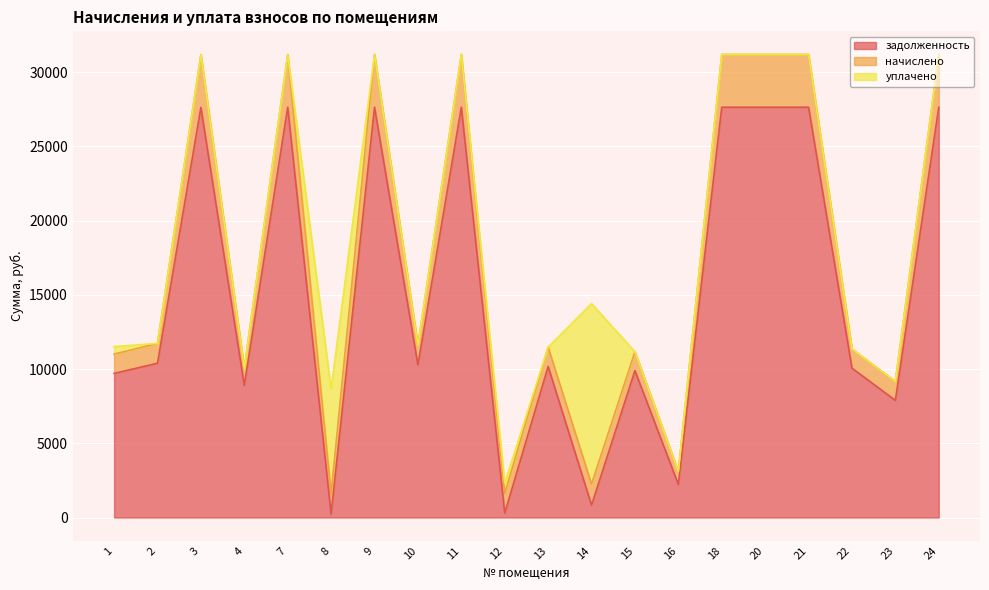

Which series changed the most between 3 and 16?

задолженность